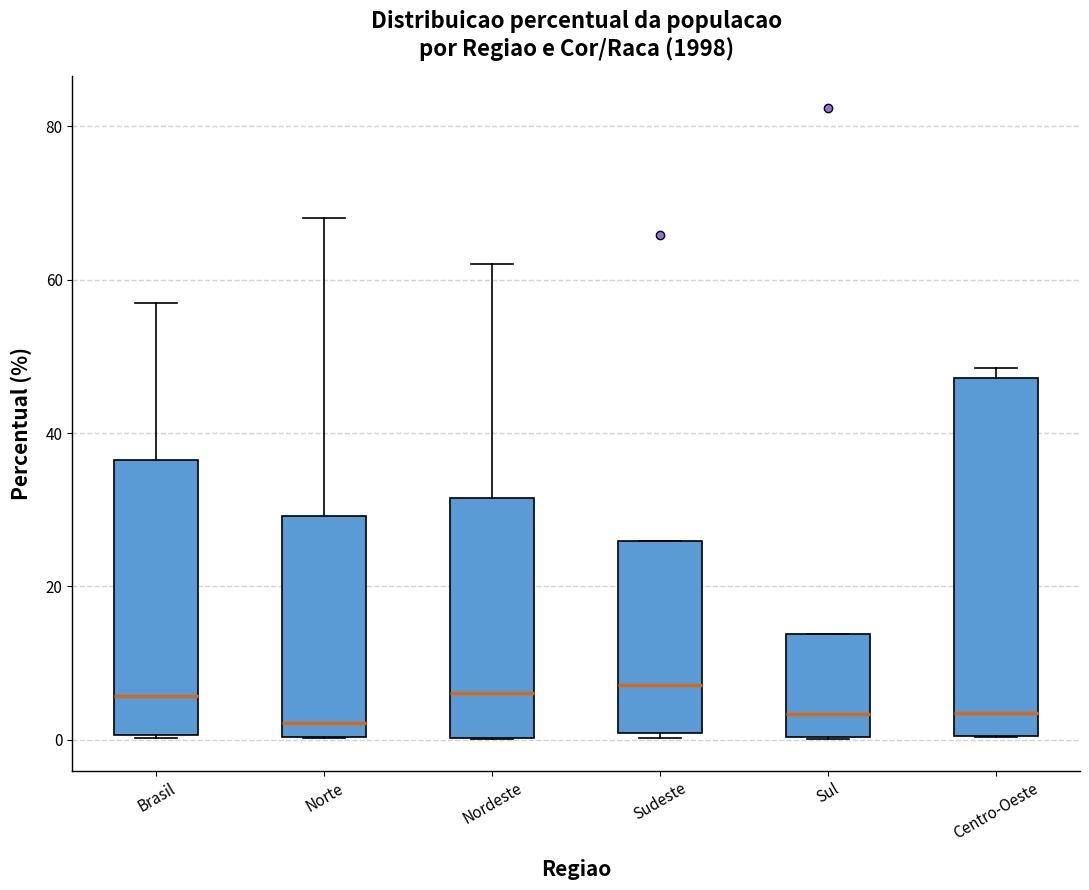

Reading left to right, read every box against the y-axis: the position of its median line, the range the box covers, and the ends of its whiskers. The values are not printed on the chart, so give them approximately, as read against the axis.

Brasil: median 6, box 0 to 36, whiskers 0 to 56
Norte: median 2, box 0 to 30, whiskers 0 to 68
Nordeste: median 6, box 0 to 32, whiskers 0 to 62
Sudeste: median 8, box 0 to 26, whiskers 0 (just below the box's lower edge) to 26
Sul: median 4, box 0 to 14, whiskers 0 to 14
Centro-Oeste: median 4, box 0 to 48, whiskers 0 to 48 (just above the box's upper edge)